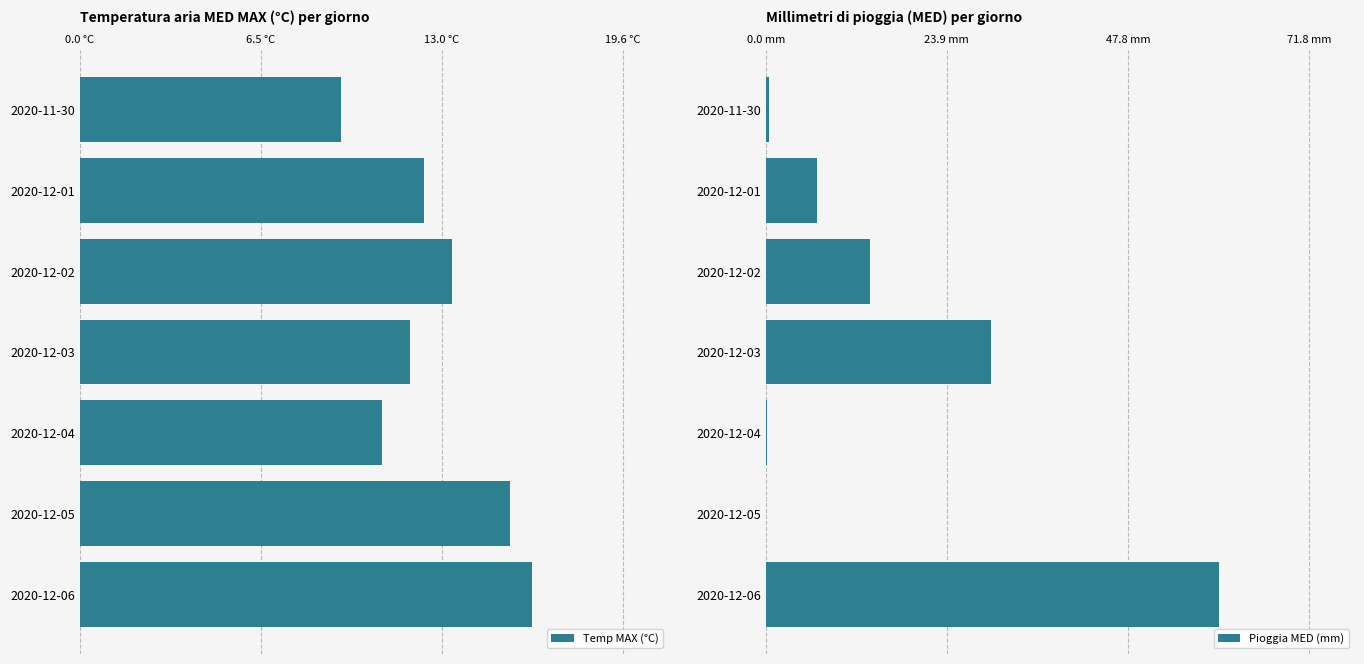

What is the maximum value for Pioggia MED (mm)?

59.8